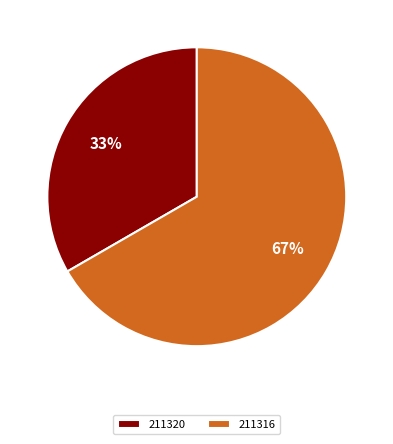

Which has a higher value, 211320 or 211316?

211316